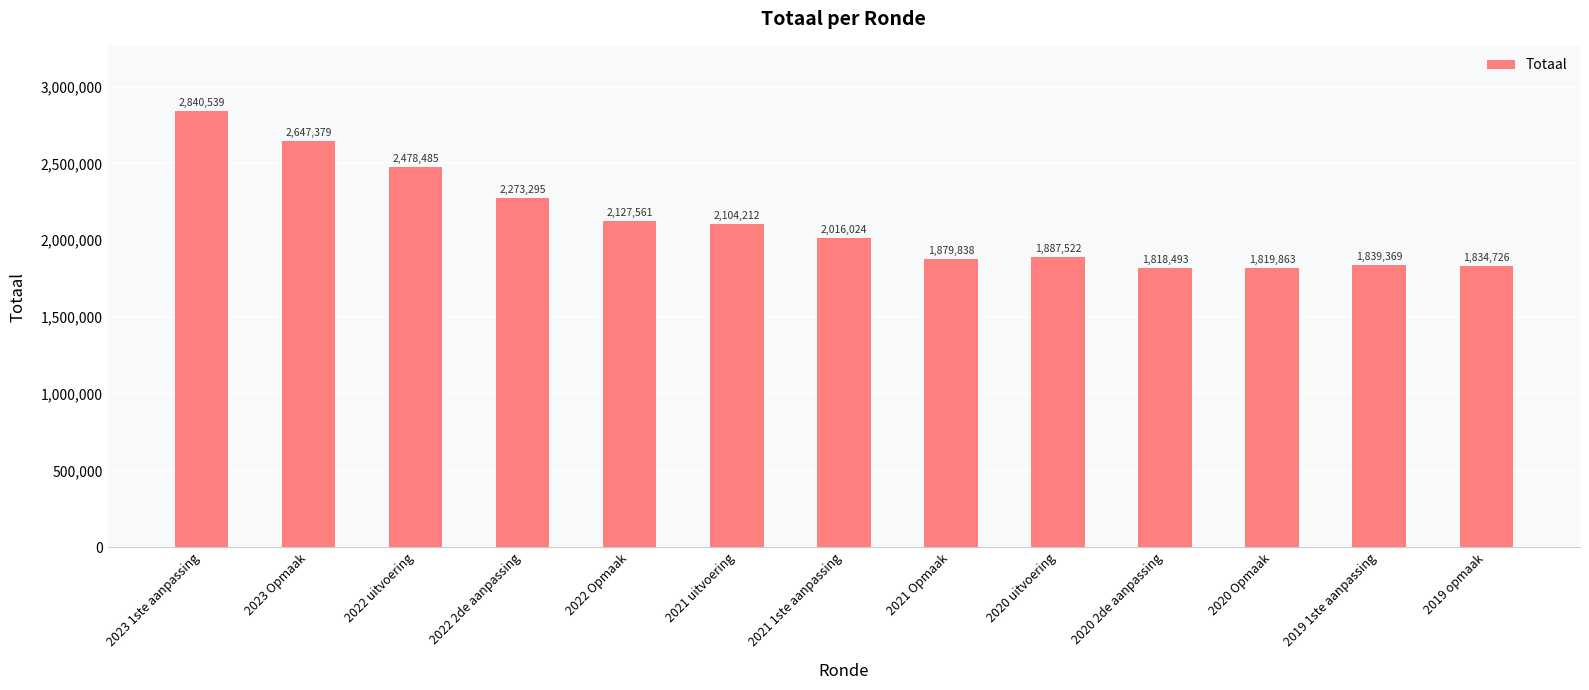

Where does the data first go above 2016024?

2023 1ste aanpassing